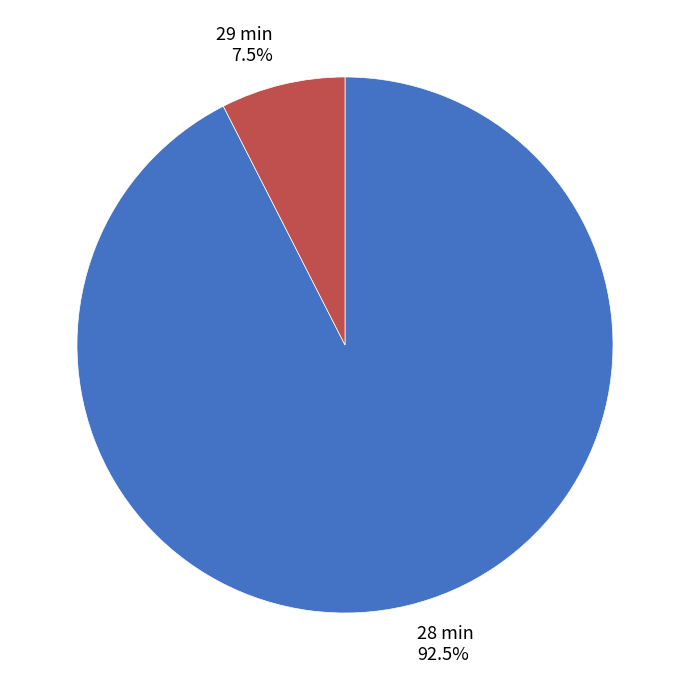

Rank the categories by value from highest to lowest.

28 min 92.5%, 29 min 7.5%